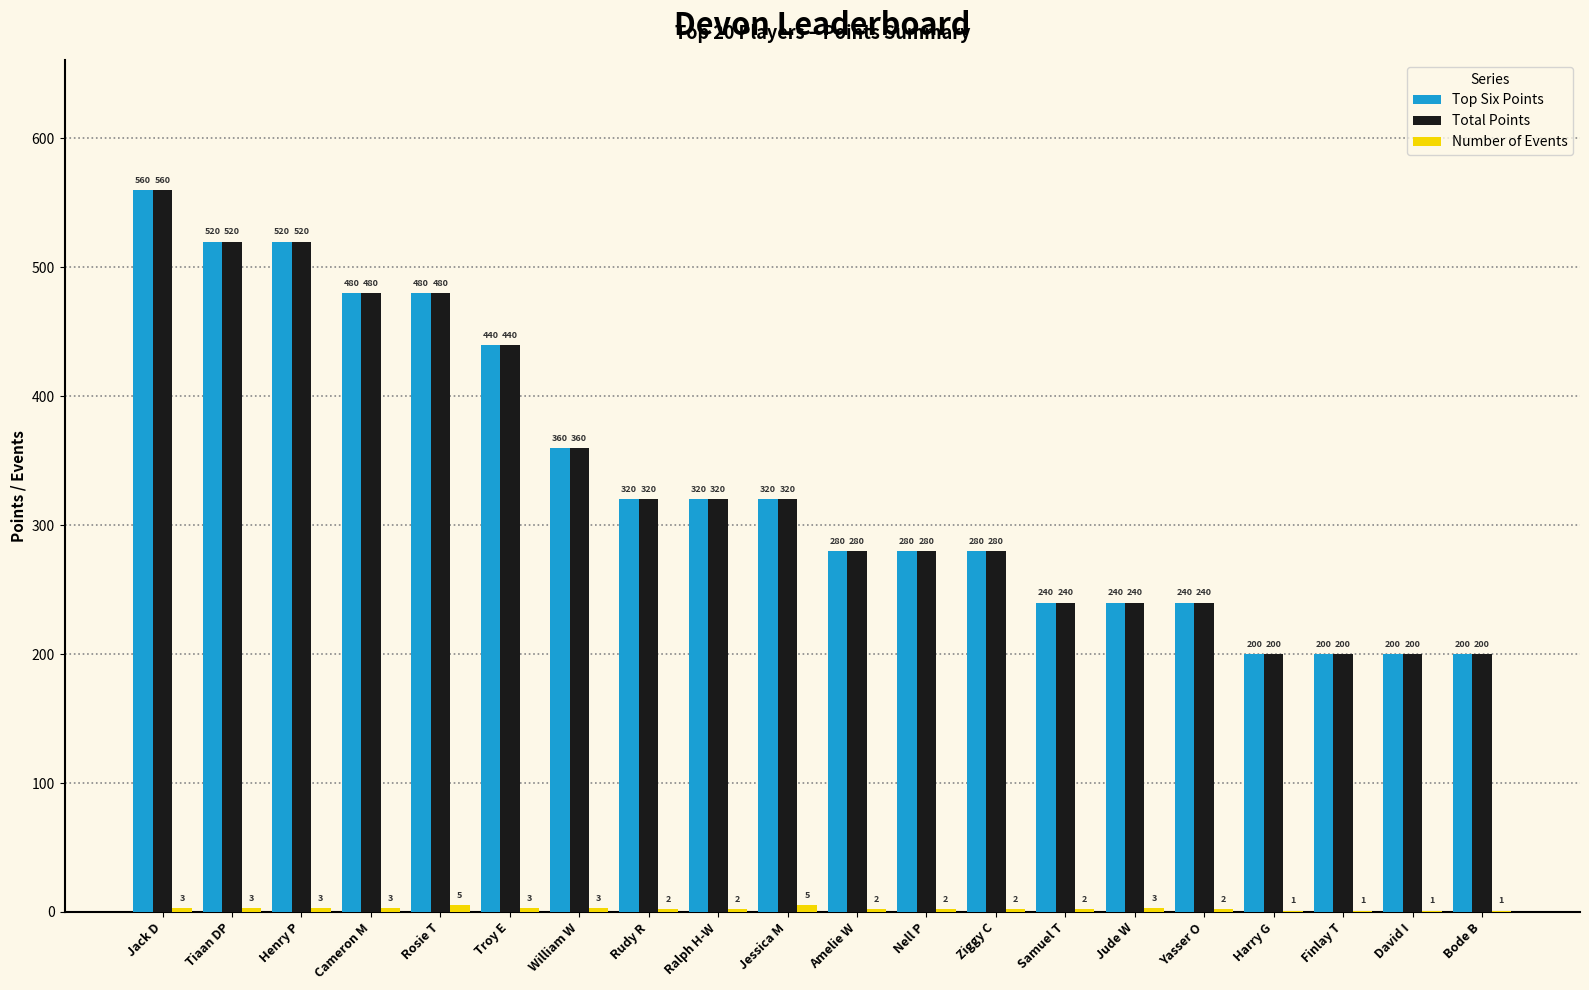

Where does the Top Six Points series first go above 320?

Jack D